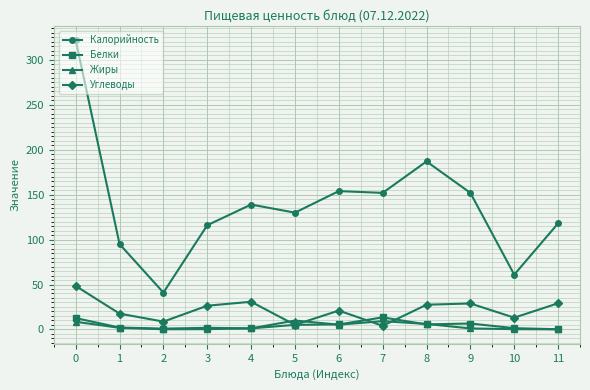

What is the lowest value of the Белки series?

0.2